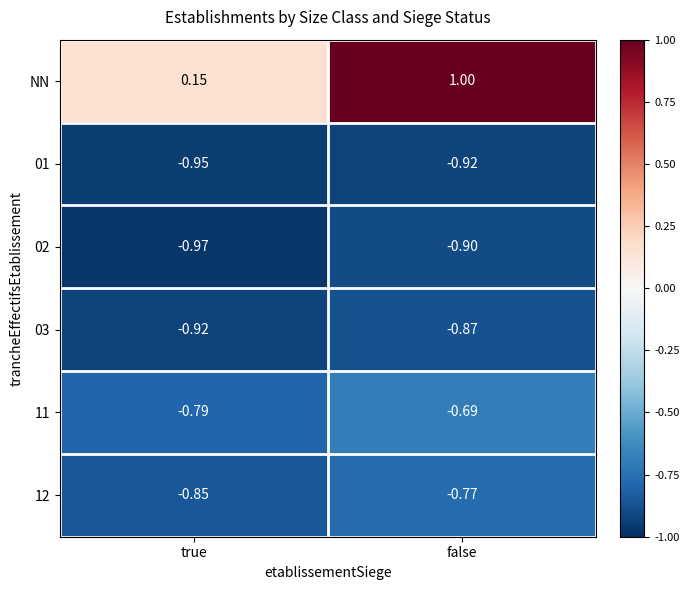

List the series in order of their peak value, lowest first.

01, 02, 03, 12, 11, NN